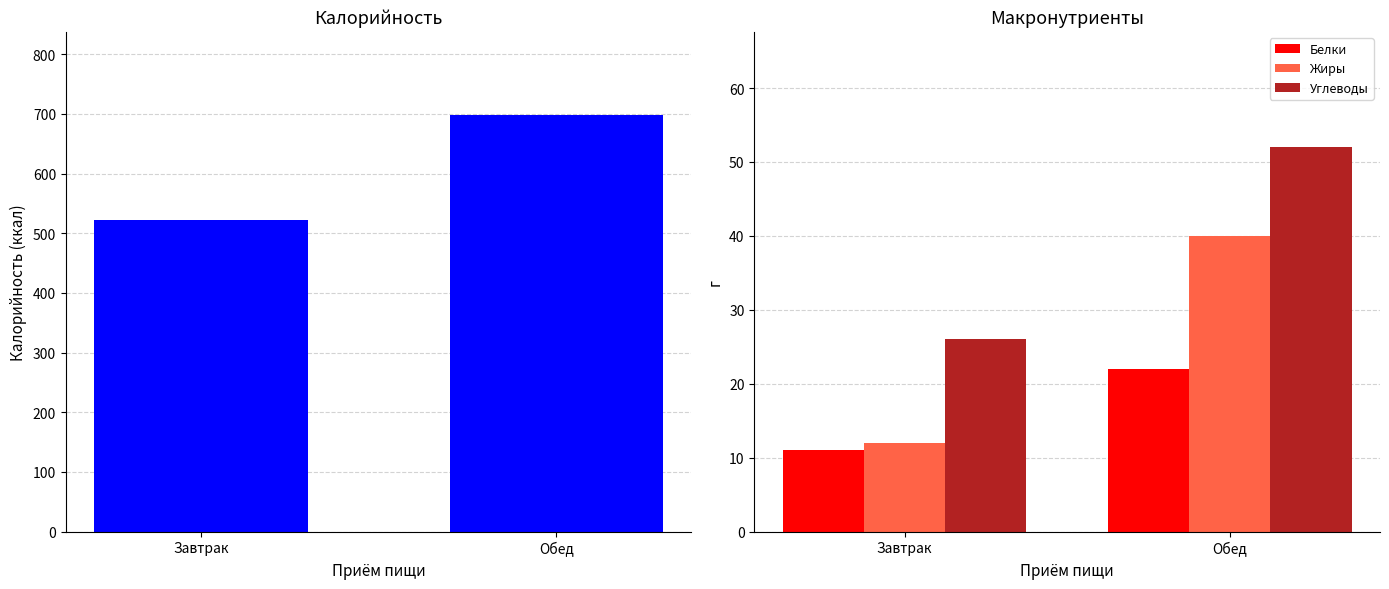

At how many categories does at least one series exceed 438?

2